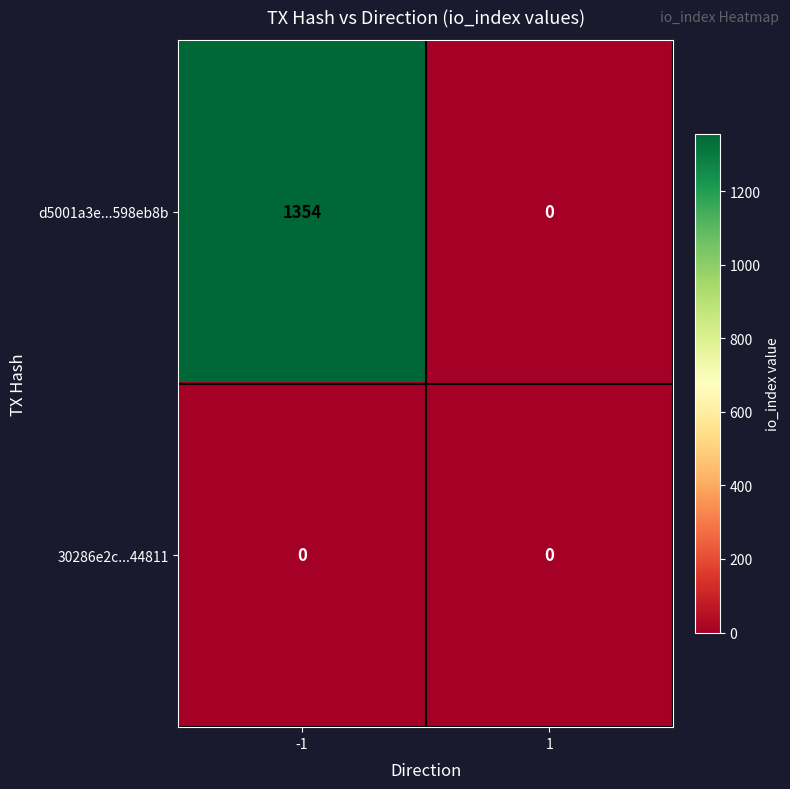

Which label corresponds to the largest value in the chart?

-1